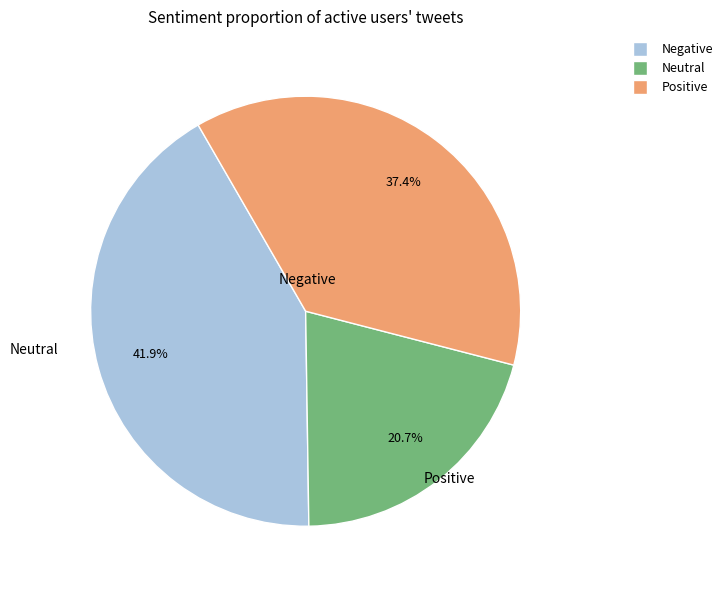

Is there a majority slice in this chart?

No